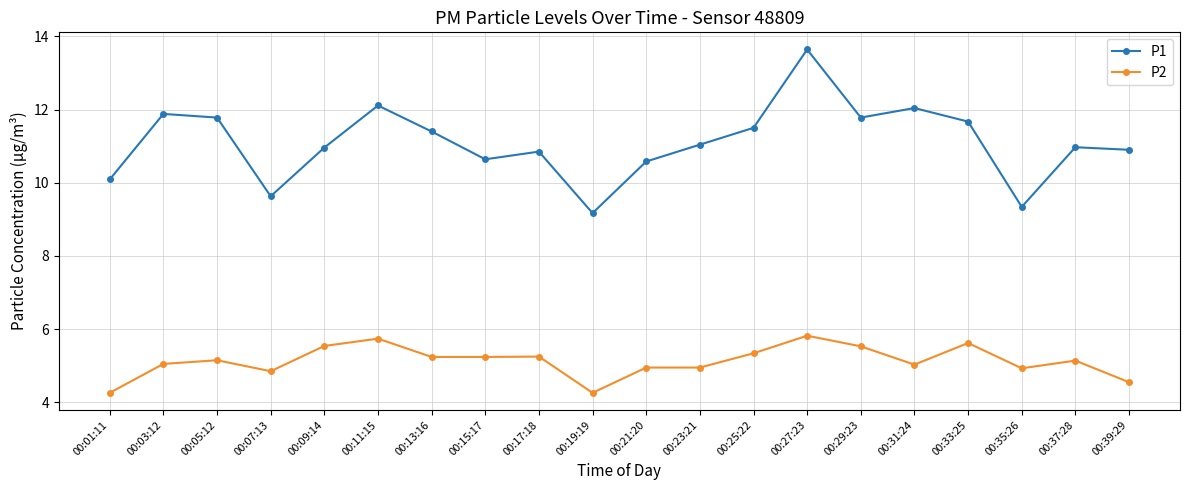

At which label does P1 first exceed 11?

00:03:12